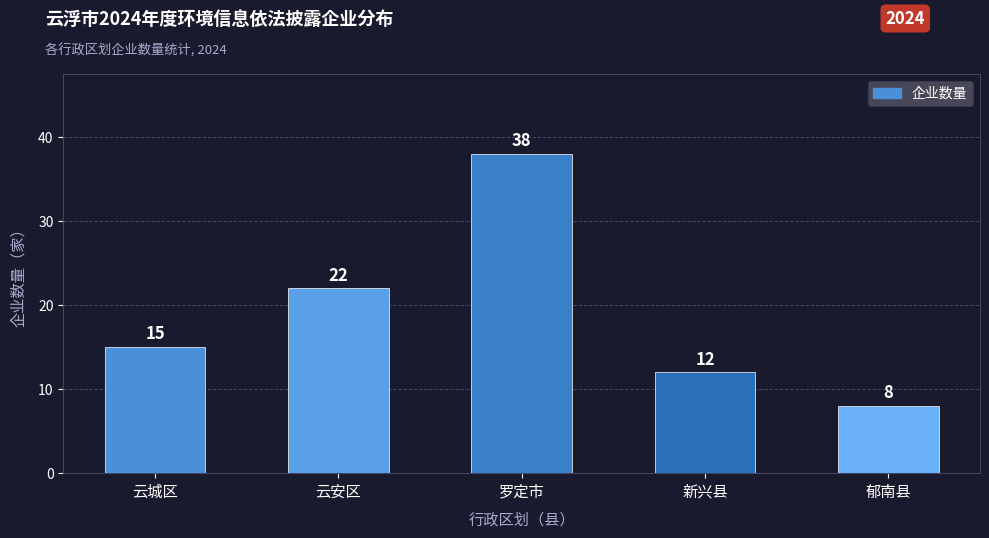

How many values are below 15?

2